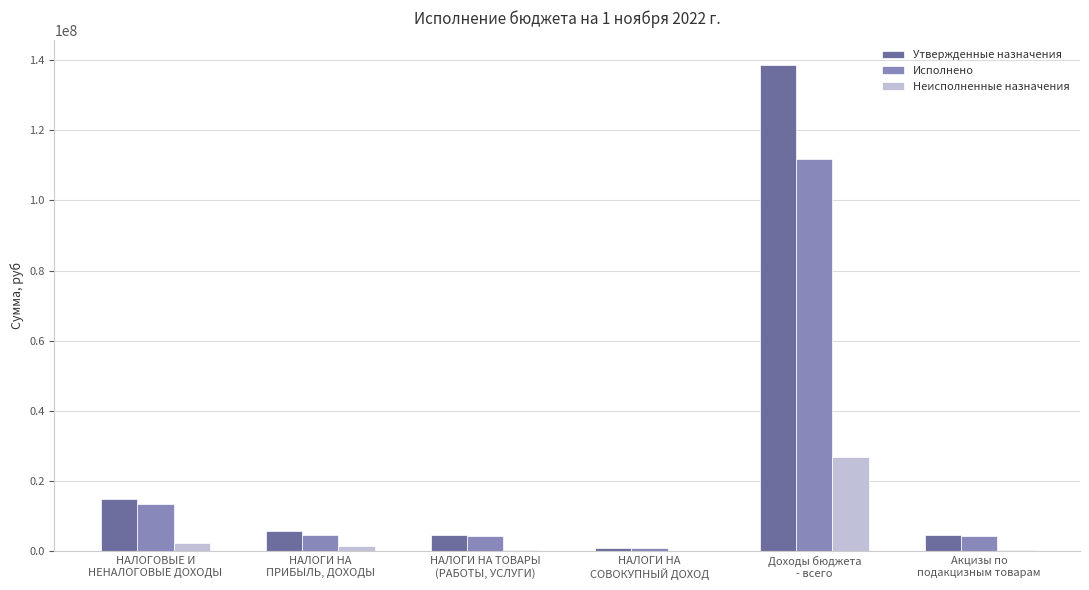

What are all the series names shown in the legend?

Утвержденные назначения, Исполнено, Неисполненные назначения